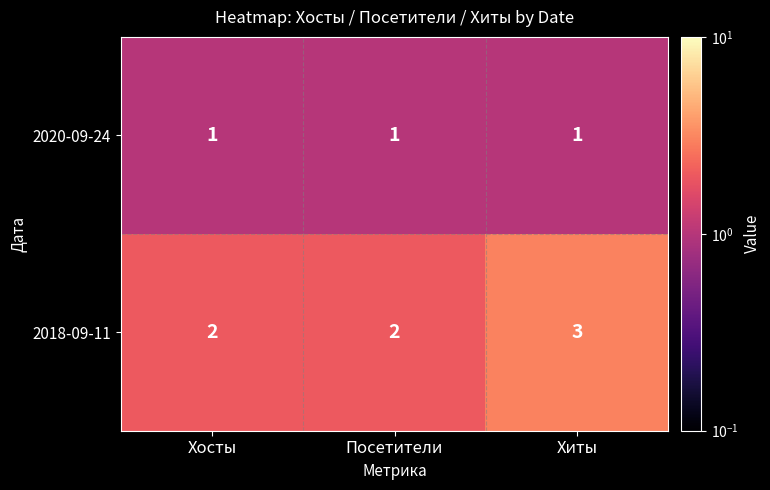

Rank the series by their average value, from lowest to highest.

2020-09-24, 2018-09-11